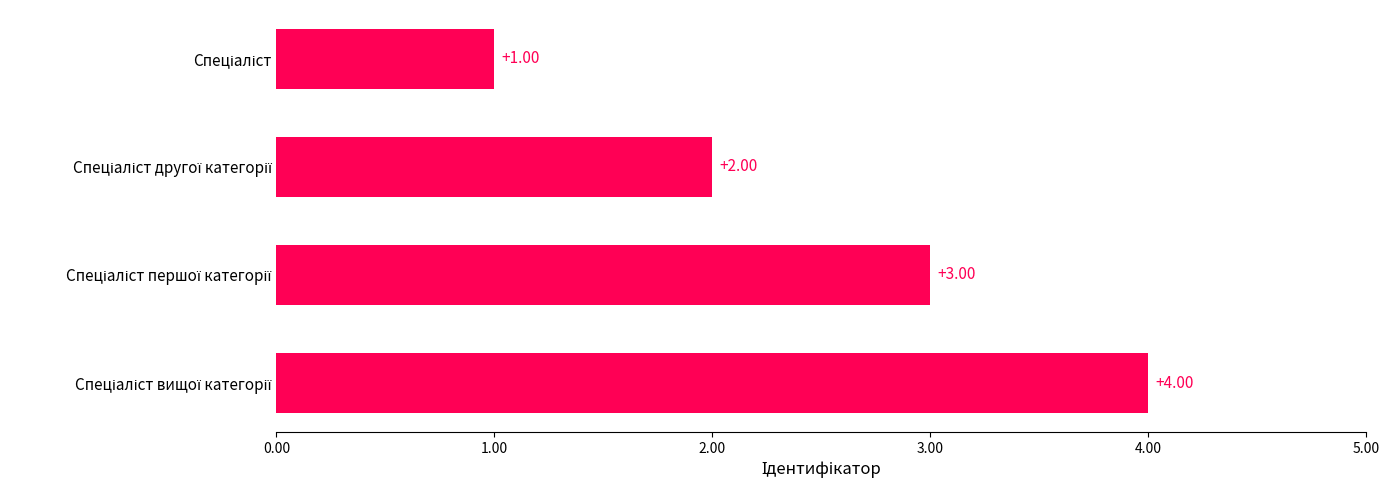

What is the sum of all values?

10